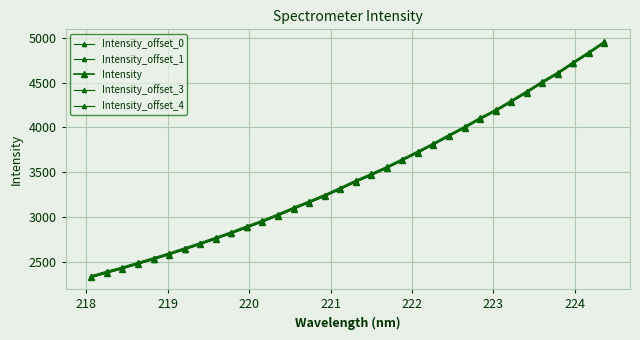

What is the difference between the maximum and minimum values in the Intensity series?

2617.9